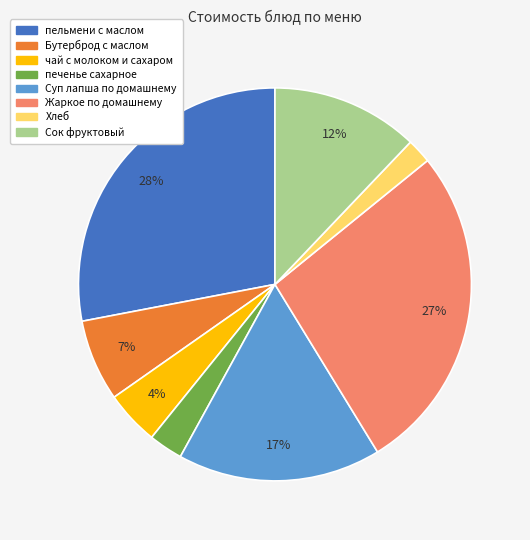

To the nearest percent, what is the difference between the largest and smallest slice percentages?

26%